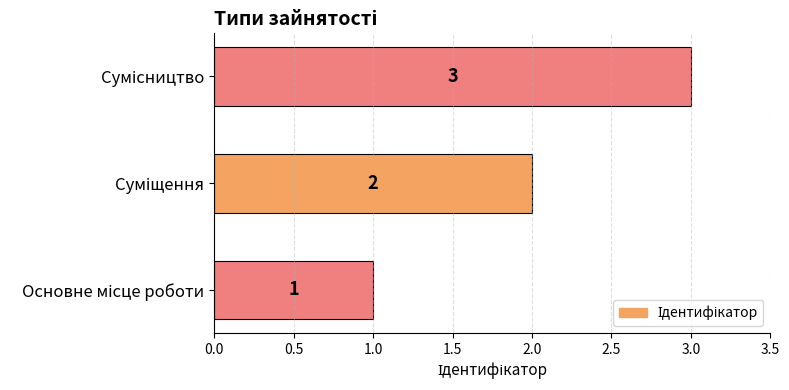

What is the sum of all values?

6